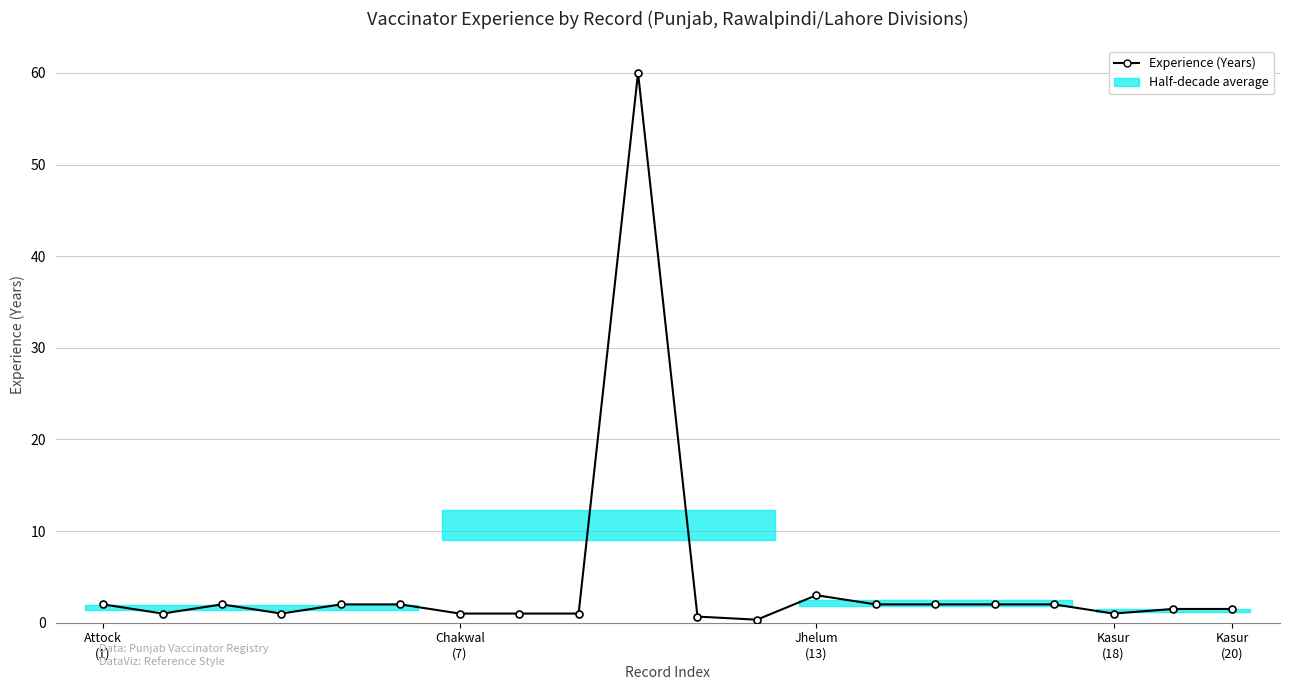

How many values exceed 2?

2